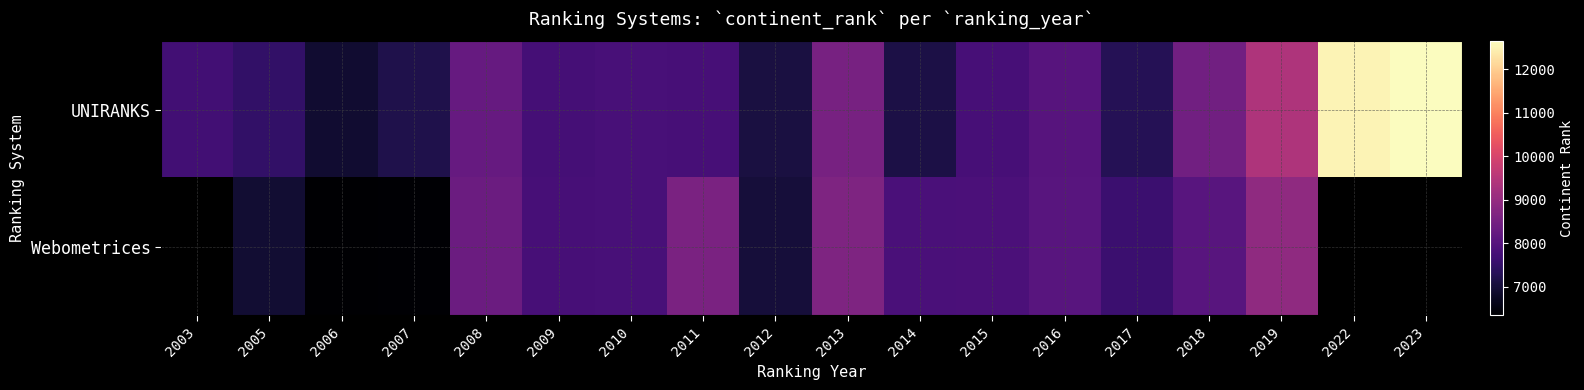

At which category is the sum across all series the highest?

2019